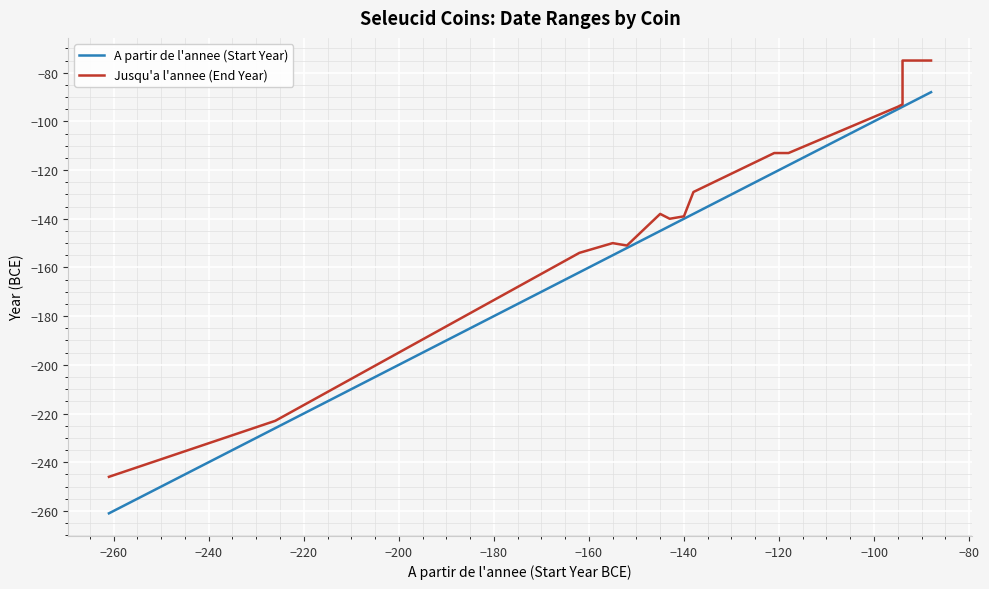

Rank the series by their average value, from highest to lowest.

Jusqu'a l'annee (End Year), A partir de l'annee (Start Year)